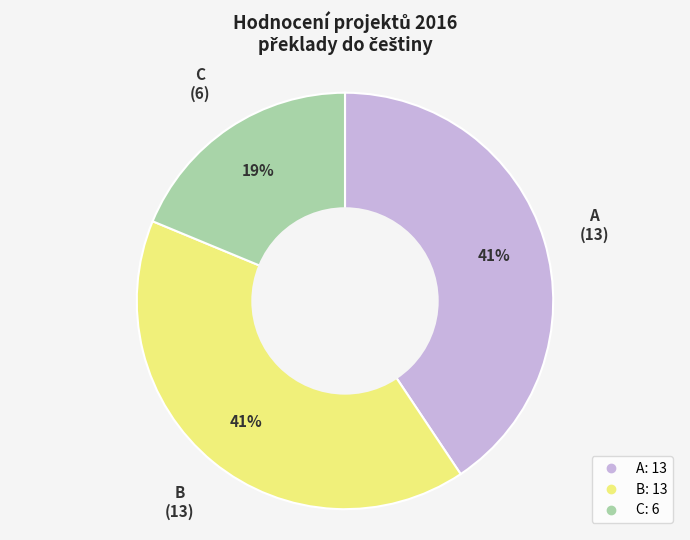

Is there a majority slice in this chart?

No